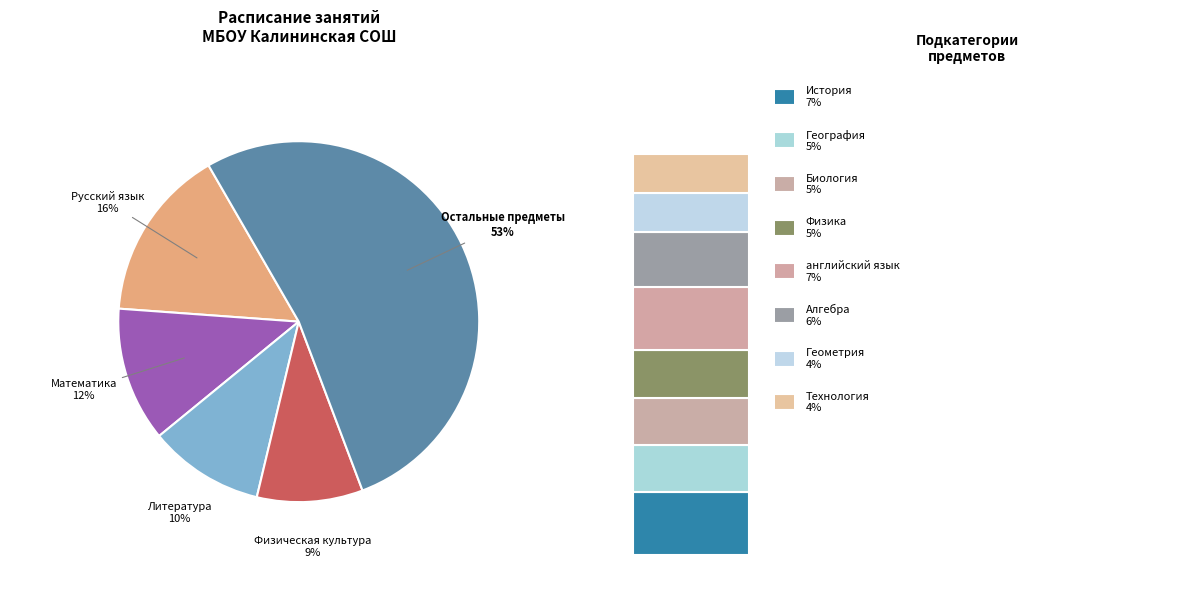

To the nearest percent, what percentage of the pie is Литература?

10%